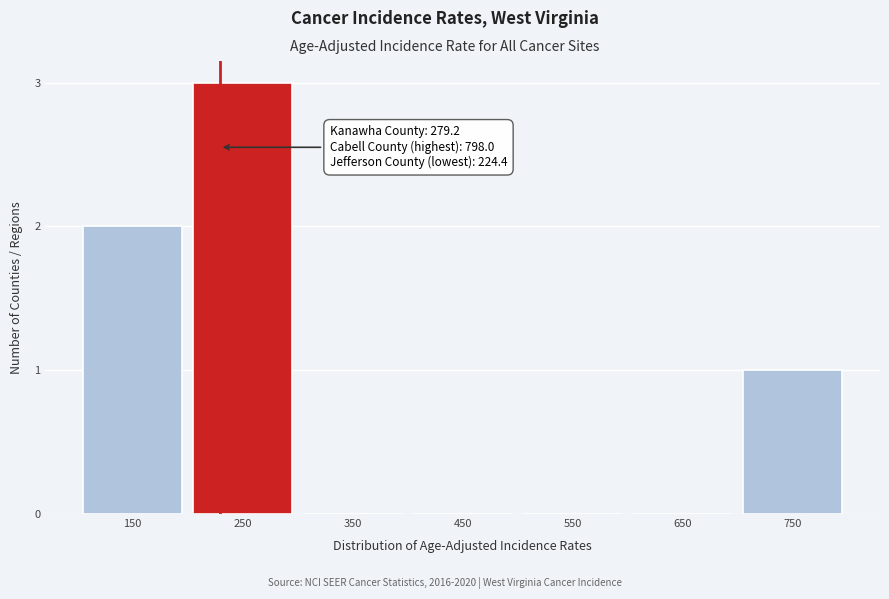

Reading right to left, list all the values displayed in this chart.

750=1	650=0	550=0	450=0	350=0	250=3	150=2